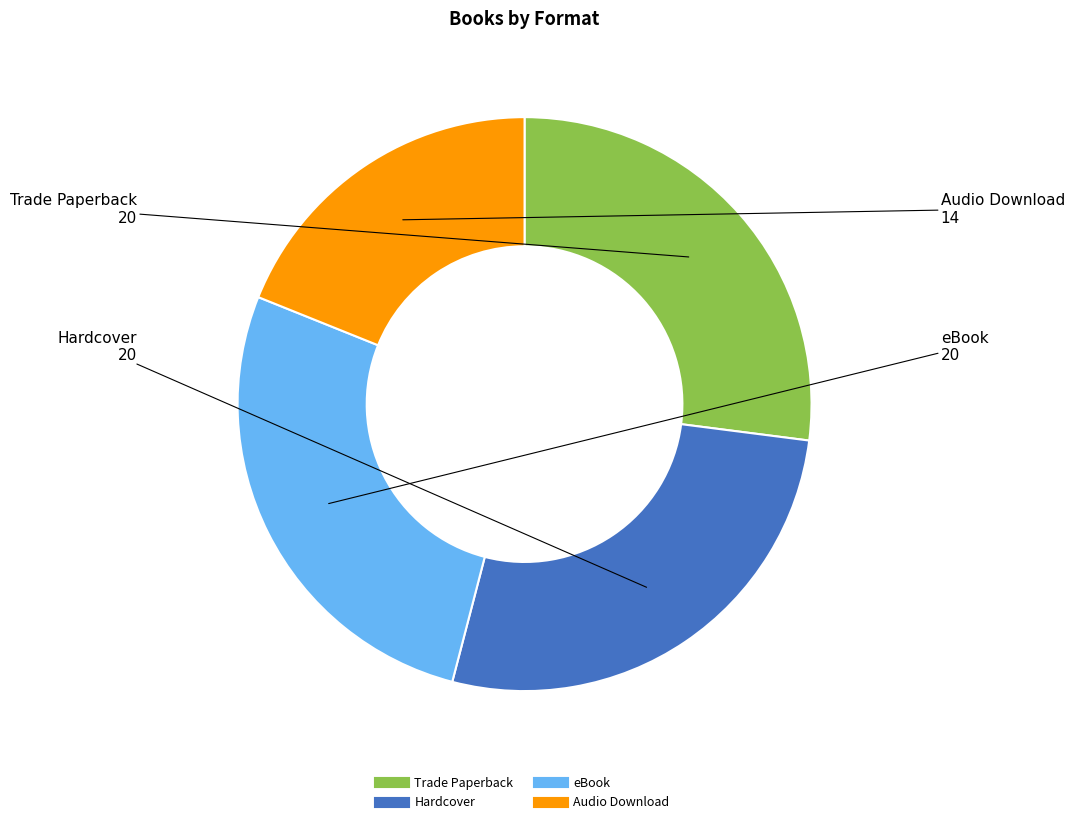

Approximately how many times larger is the value at Trade Paperback compared to Hardcover?

1.0